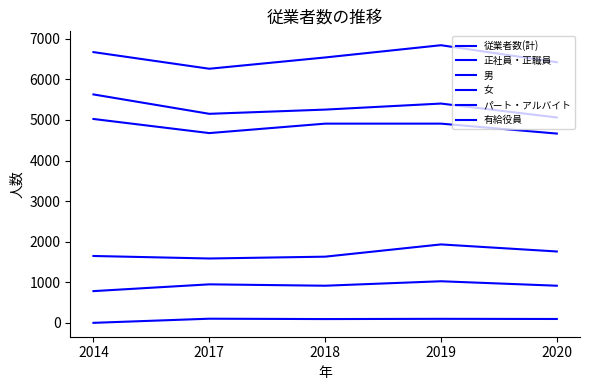

Which series has the largest total across all categories?

従業者数(計)